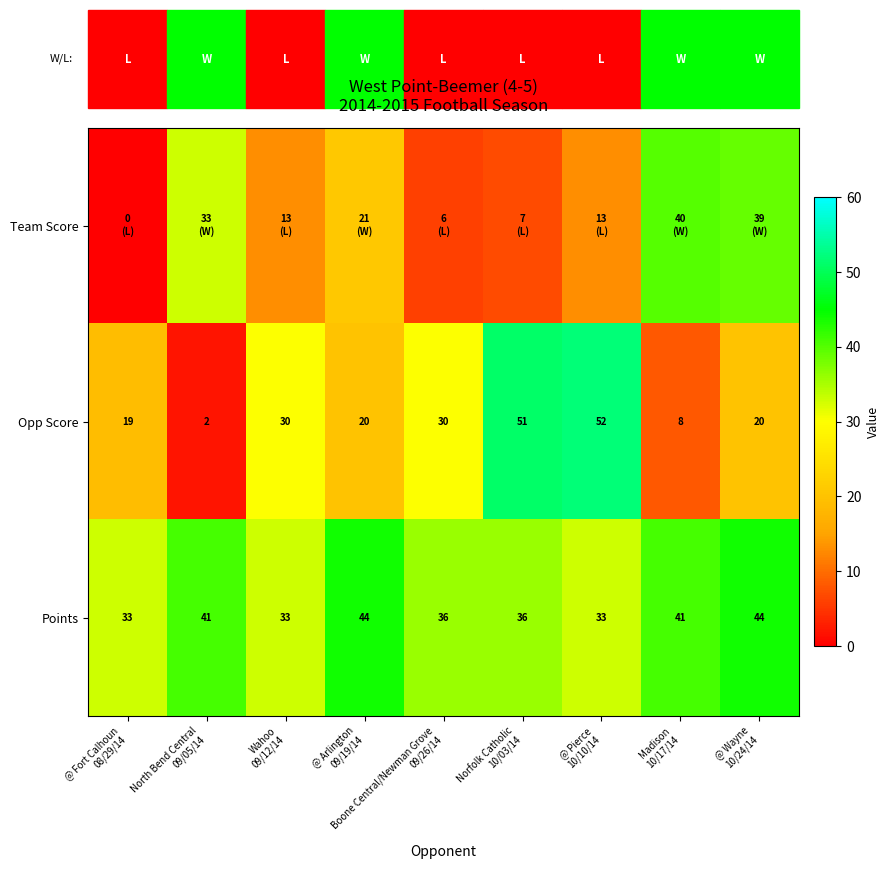

What is the sum of all Opp Score values?

232